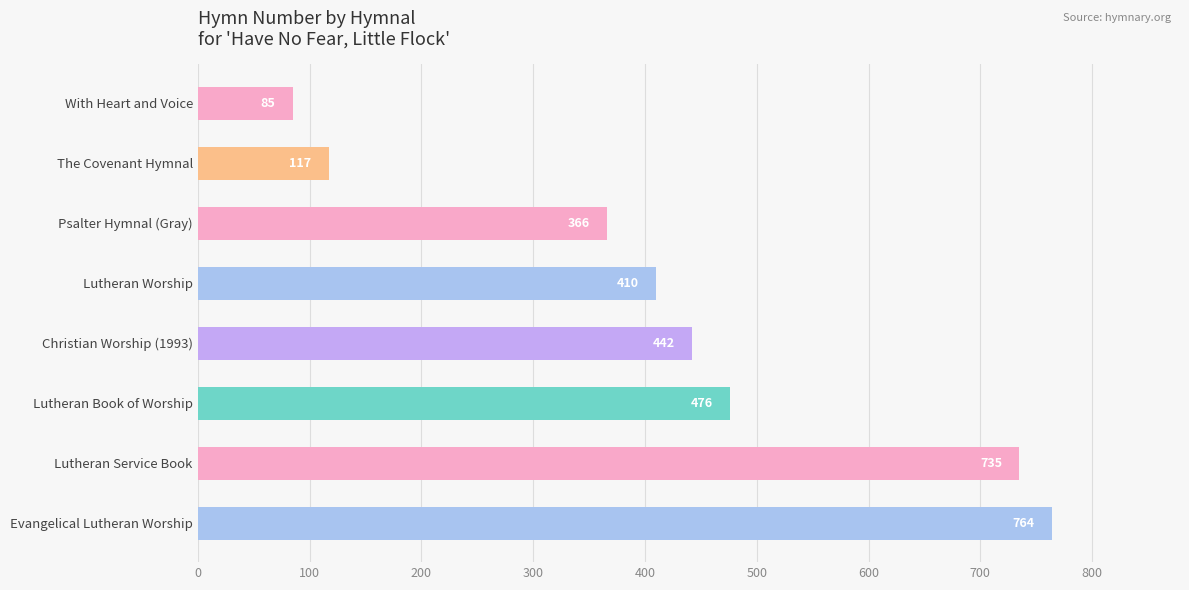

What is the sum of all values?

3395